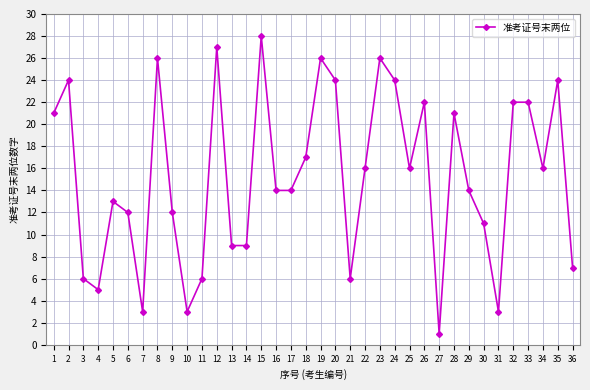

What is the maximum value shown in the chart?

28